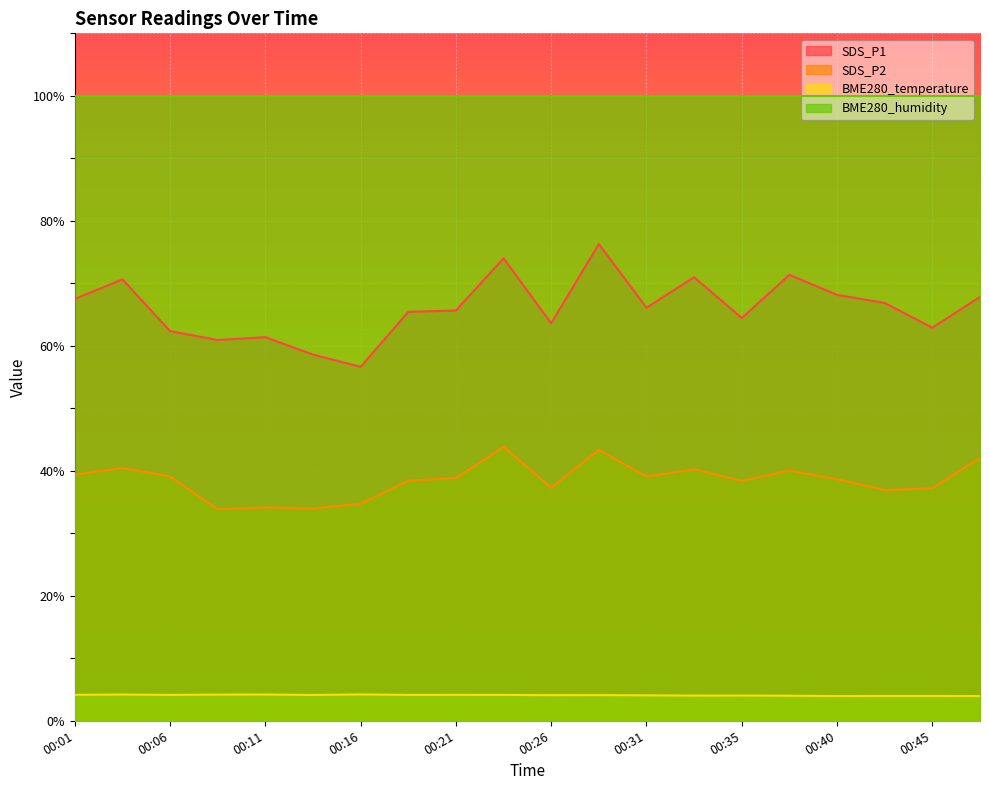

True or false: BME280_temperature and SDS_P2 intersect in this chart.

False